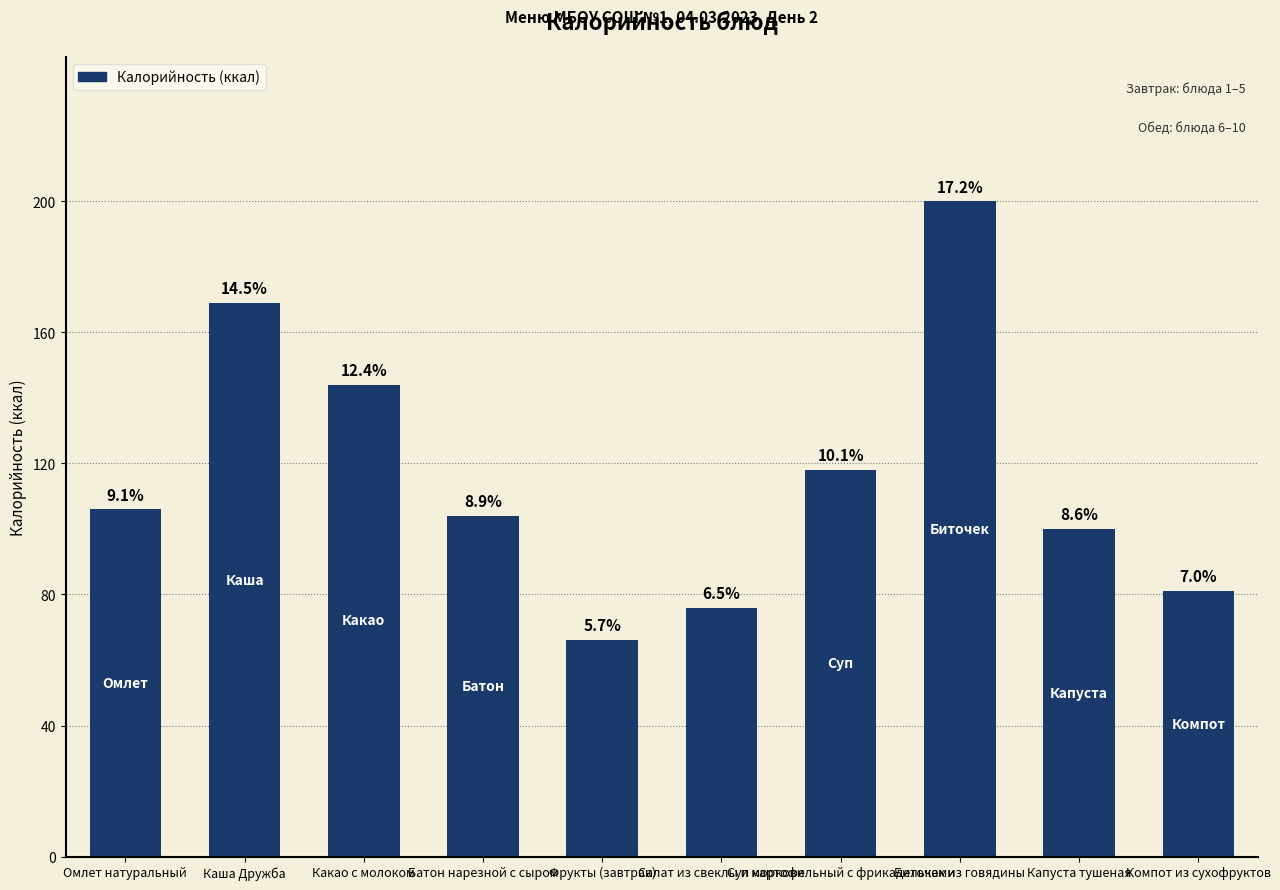

Are the bars horizontal?

No